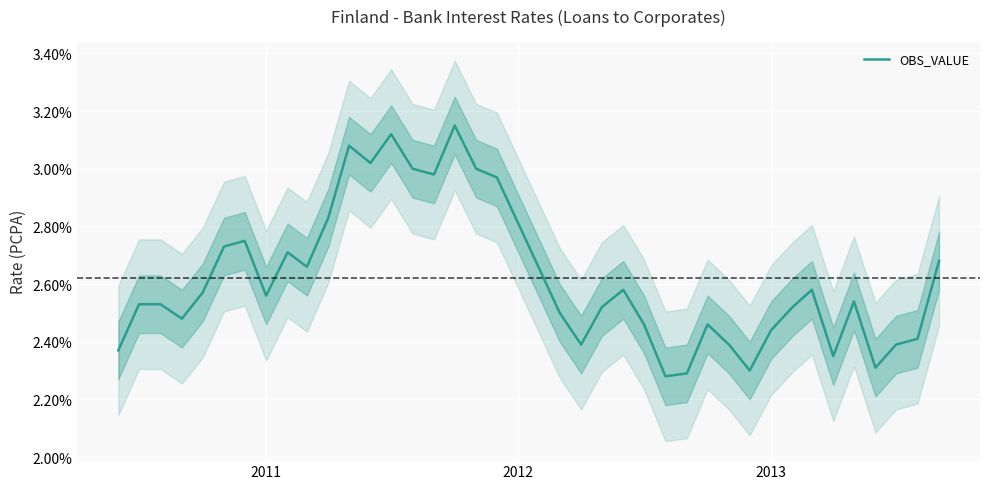

What is the difference between the maximum and minimum values?

0.9